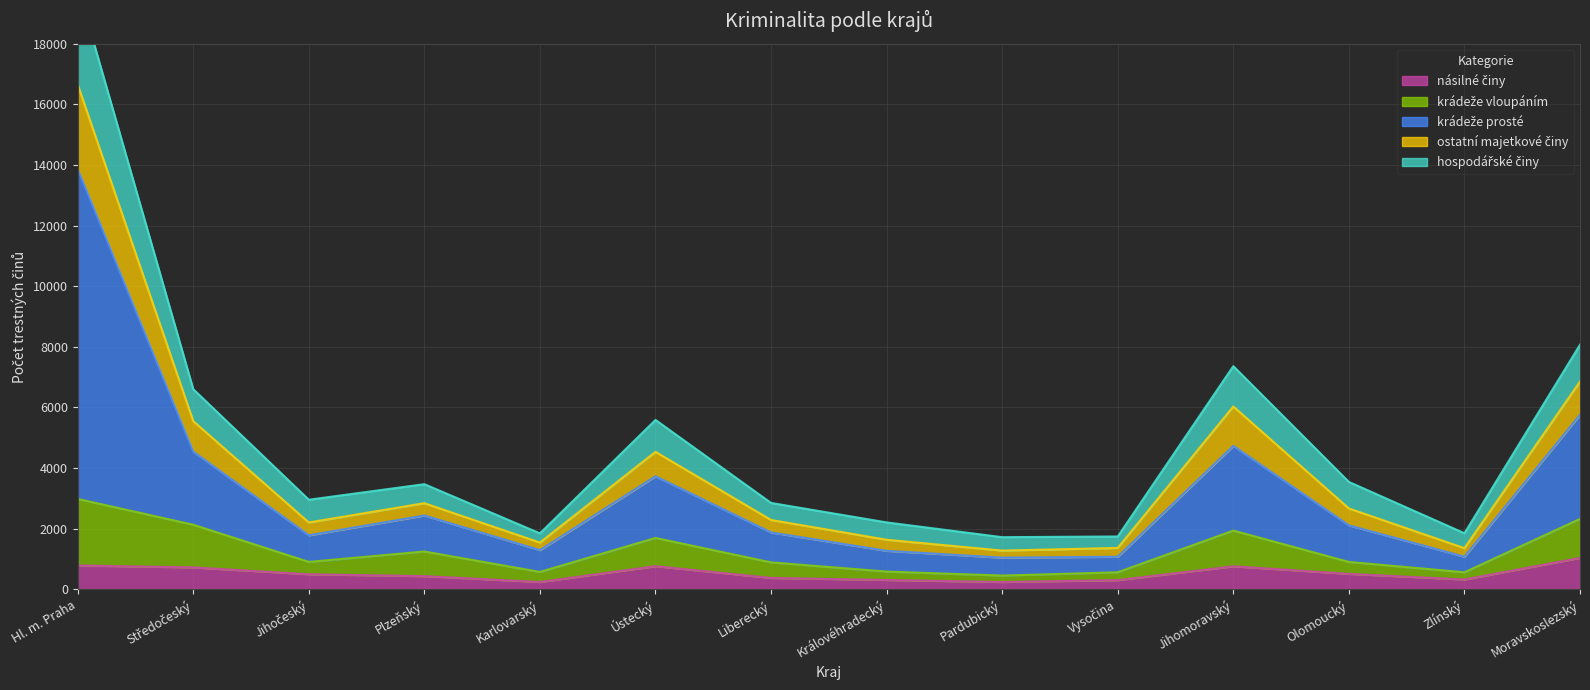

How many interior local valleys does the hospodářské činy series have?

4